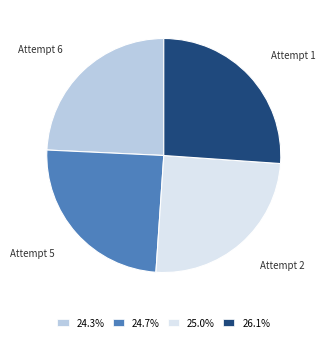

What is the ratio of the value at Attempt 5 to the value at Attempt 1?

0.9